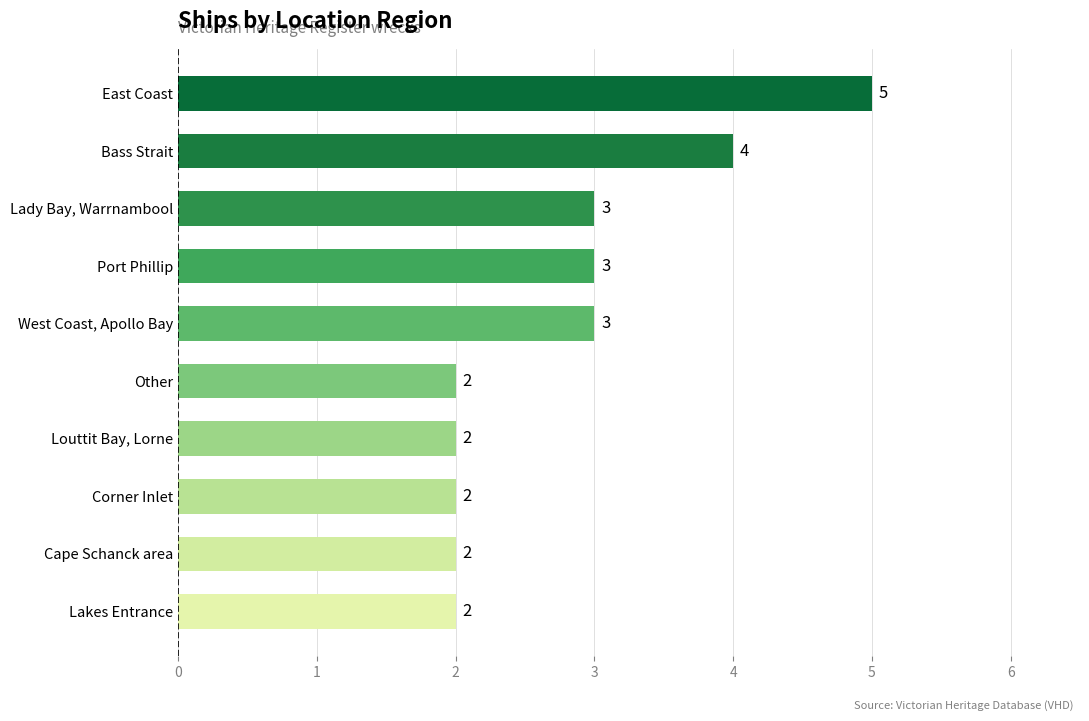

Count the values in the range 2 to 3.

8